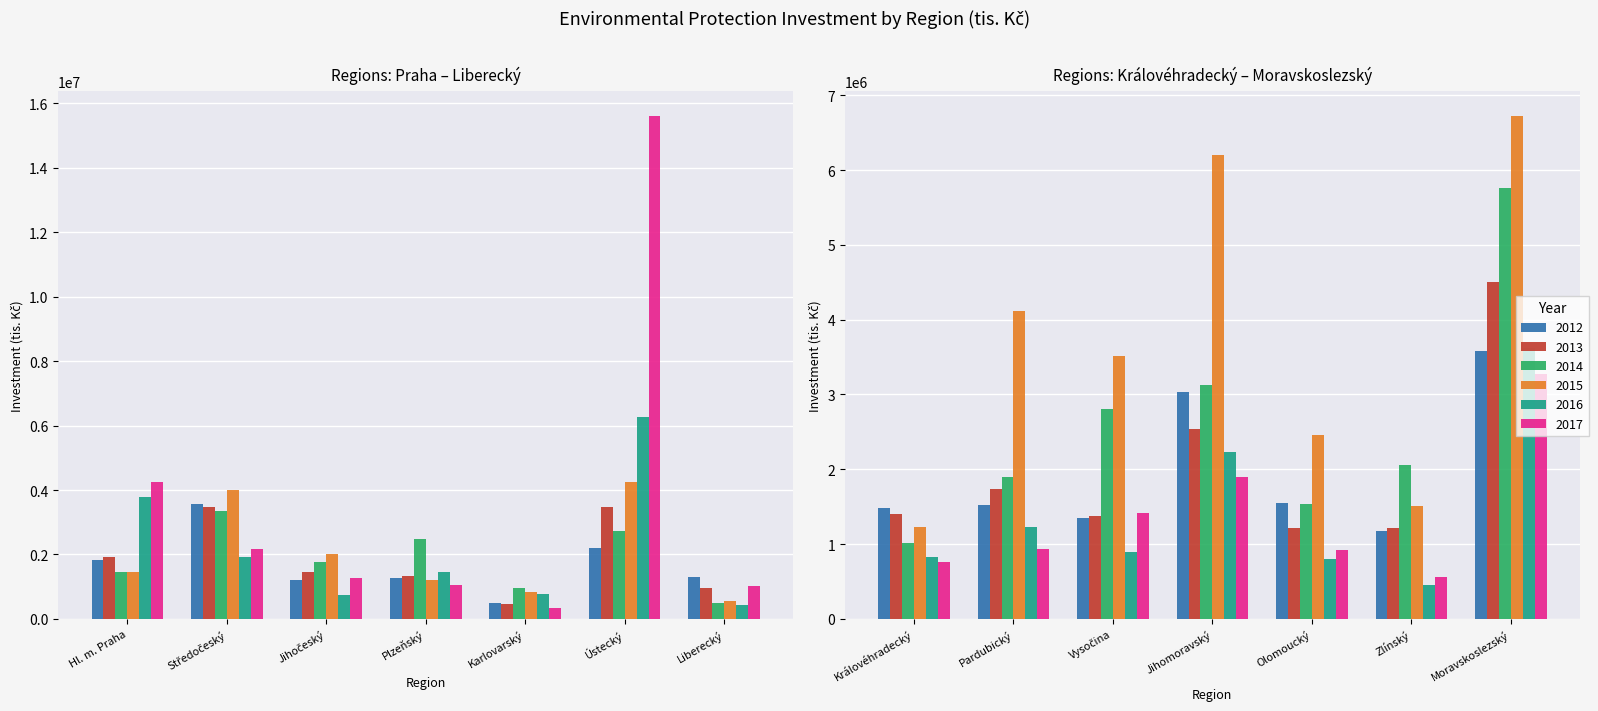

What are all the series names shown in the legend?

2012, 2013, 2014, 2015, 2016, 2017